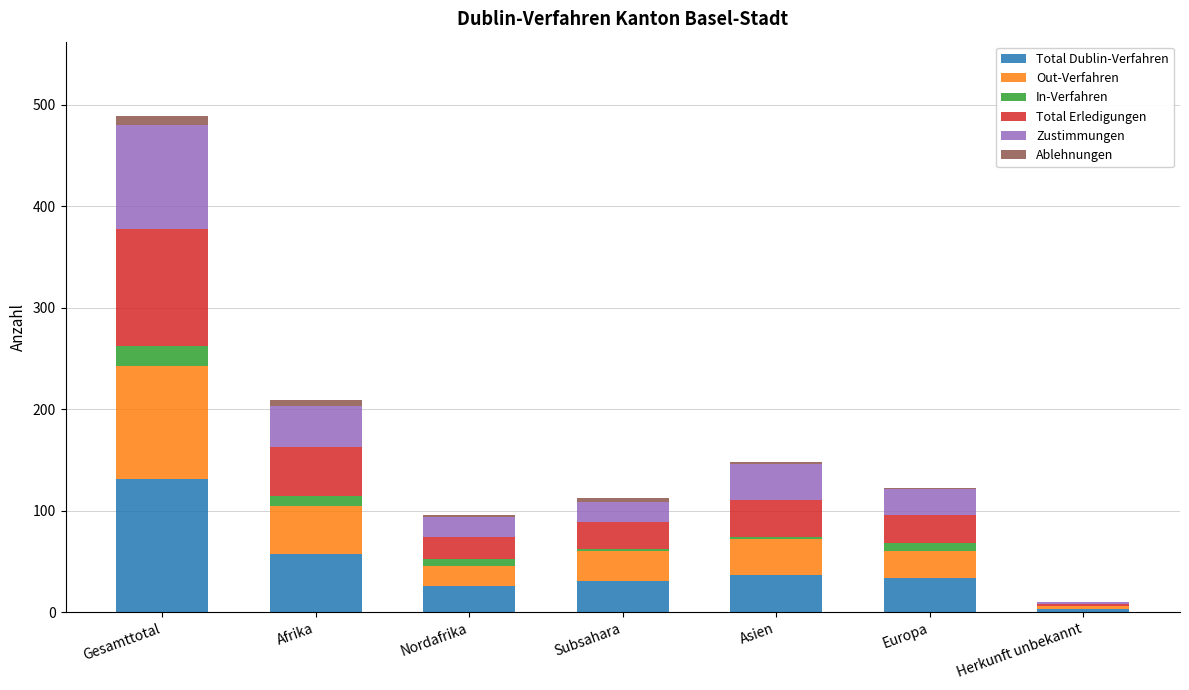

True or false: Total Dublin-Verfahren has a value of 47 at Nordafrika.

False